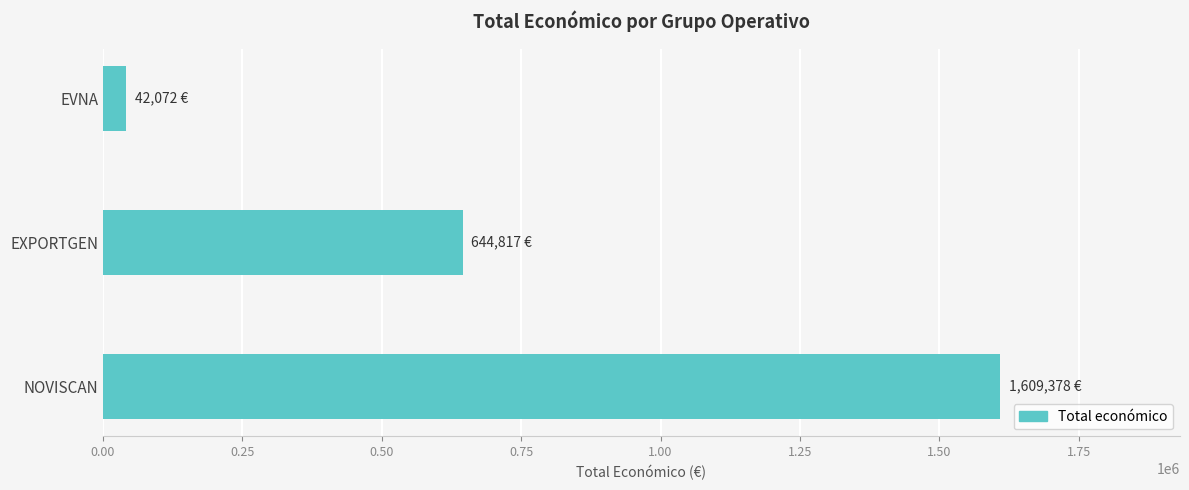

What is the sum of all values?

2296267